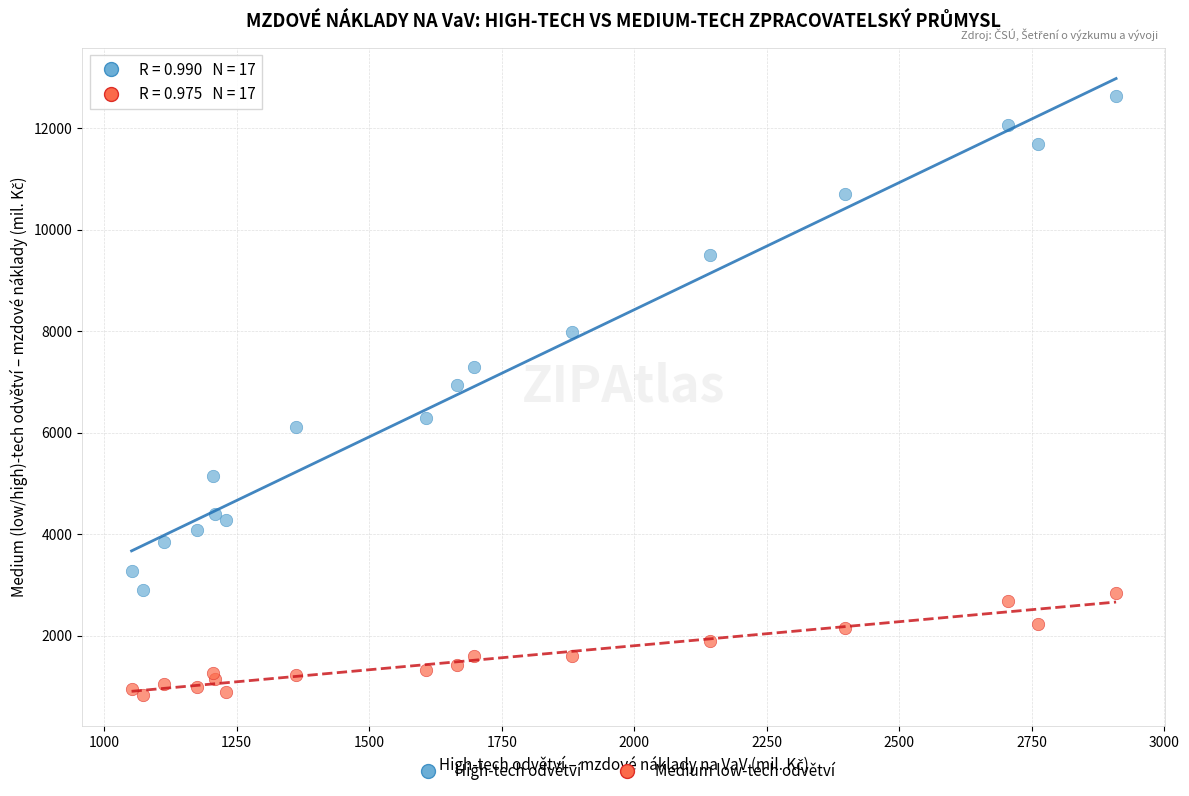

What are all the series names shown in the legend?

High-tech odvětví, Medium low-tech odvětví